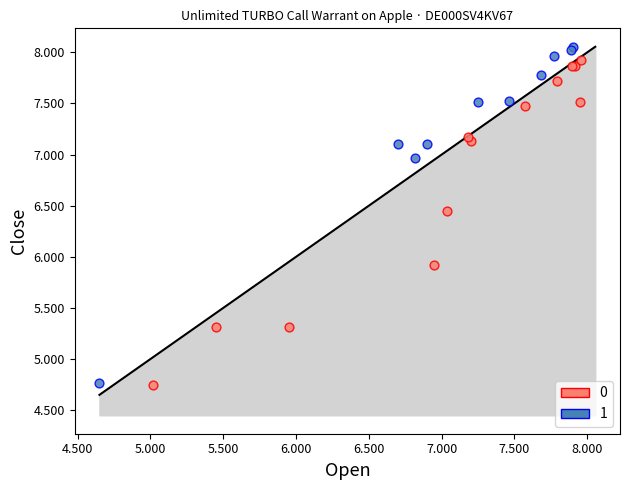

What are all the series names shown in the legend?

0, 1